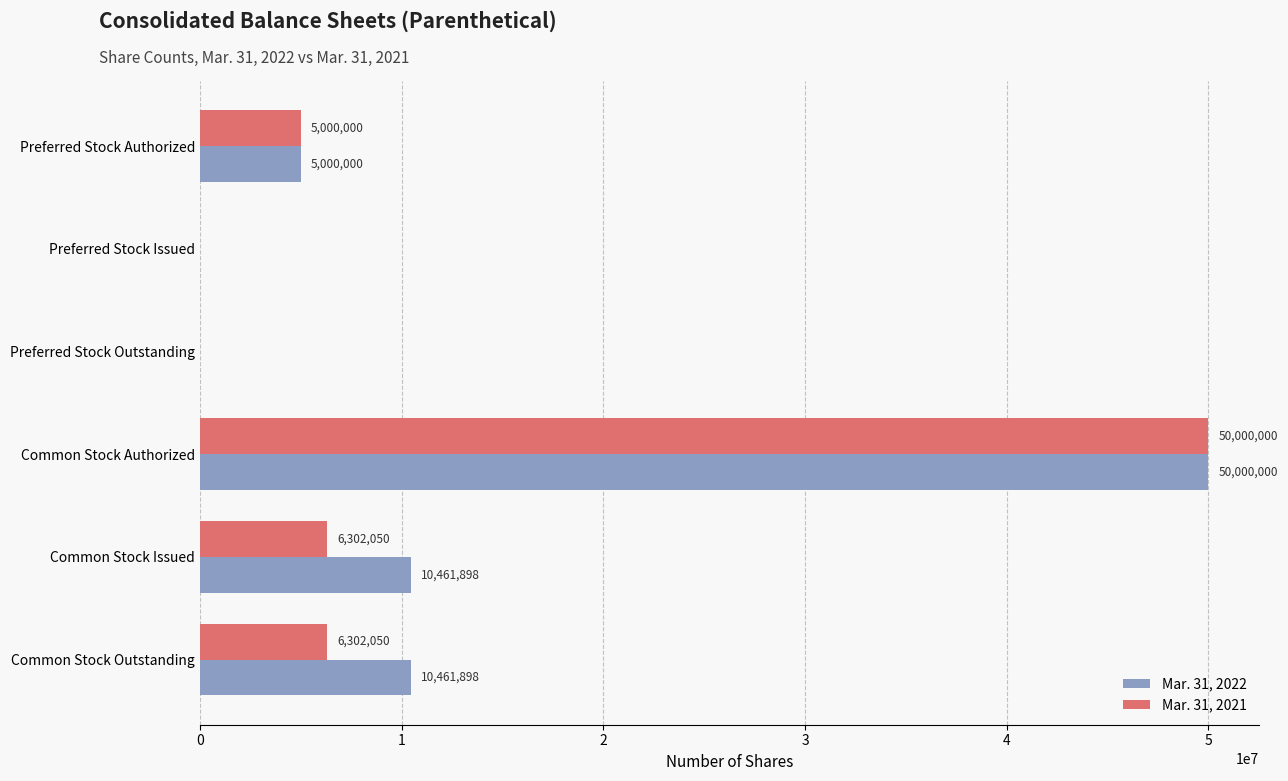

How many categories are shown in the chart?

6